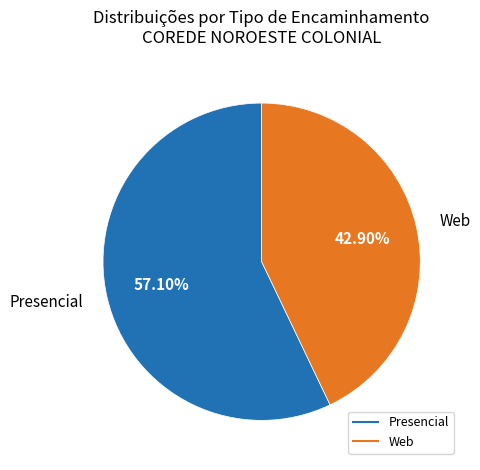

What is the largest slice in the pie chart?

Presencial